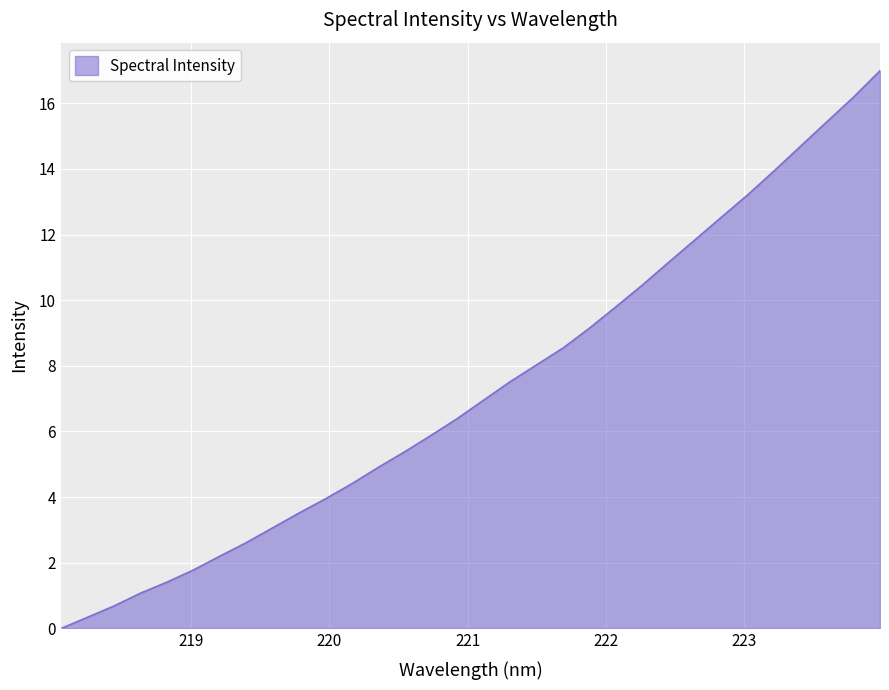

Reading right to left, list all the values displayed in this chart.

17.0	16.2	15.5	14.7	14.0	13.2	12.5	11.9	11.2	10.5	9.8	9.2	8.6	8.0	7.5	7.0	6.4	5.9	5.4	4.9	4.4	4.0	3.5	3.1	2.6	2.2	1.8	1.4	1.1	0.7	0.3	0.0